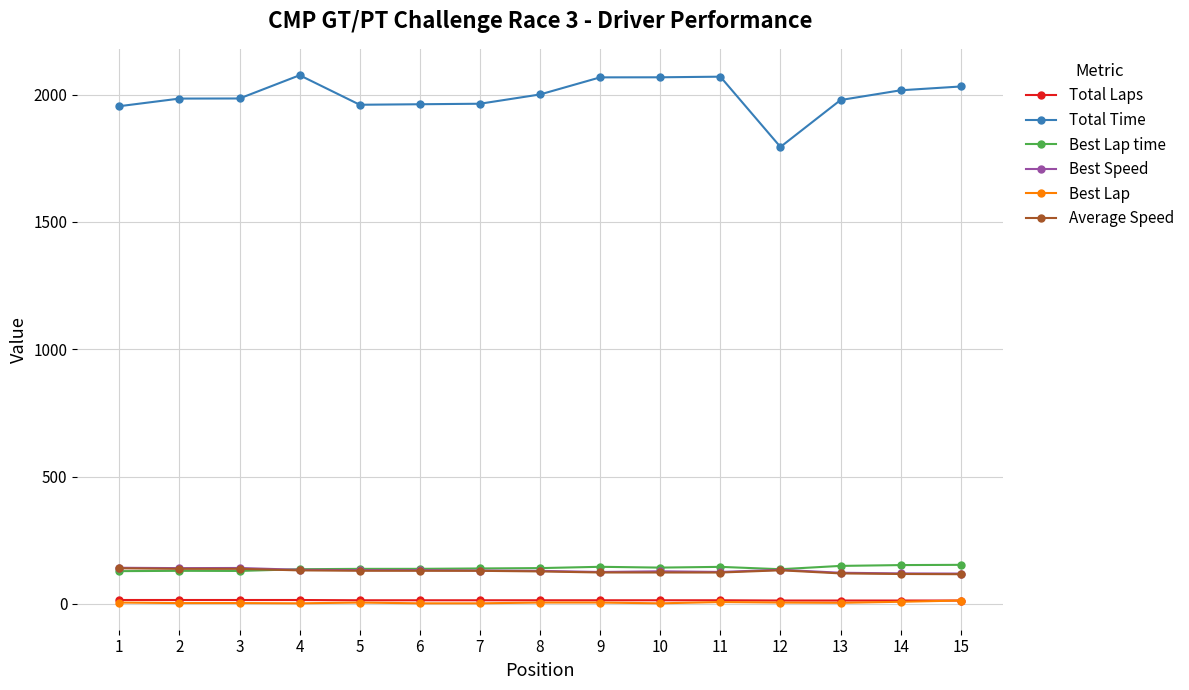

At how many categories does at least one series exceed 1387?

15